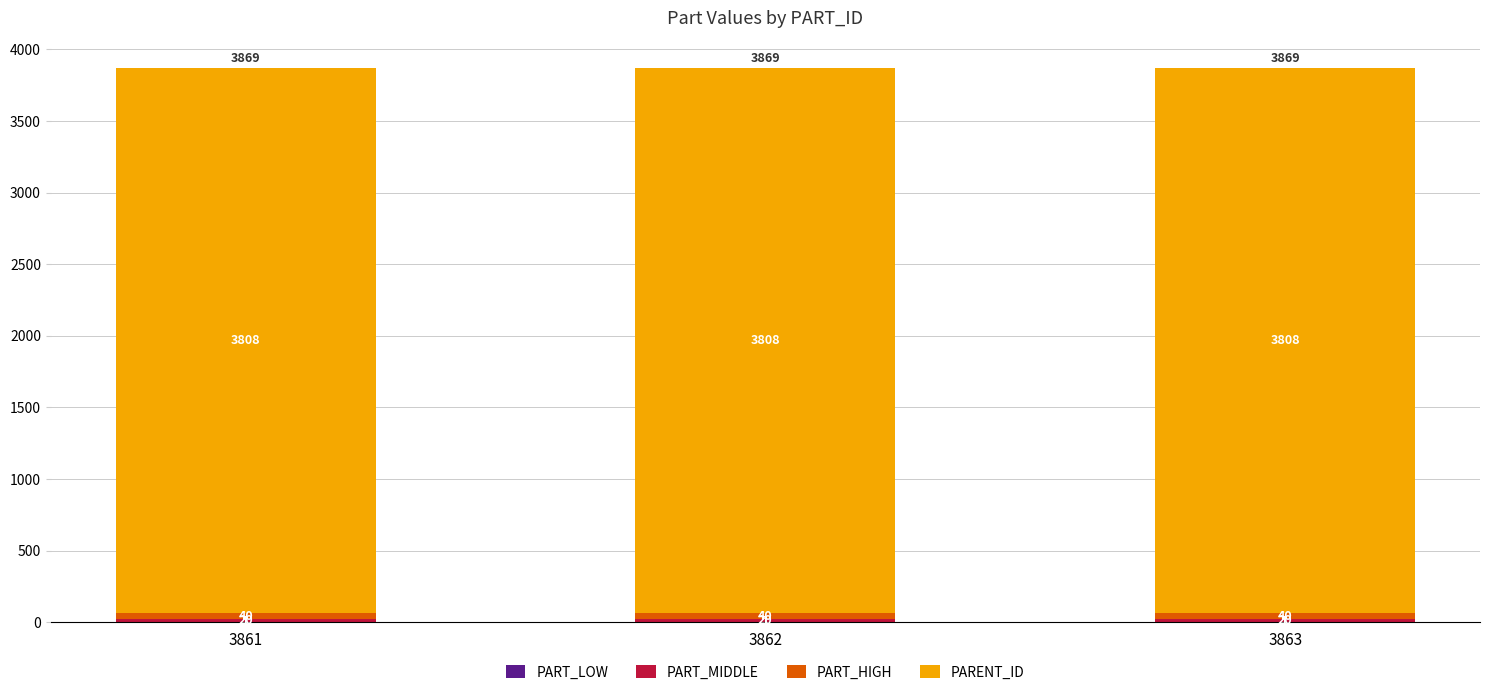

Does the chart contain stacked bars?

Yes